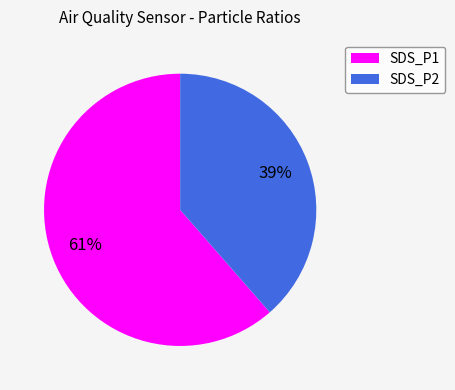

Approximately how many times larger is the value at SDS_P2 compared to SDS_P1?

0.6